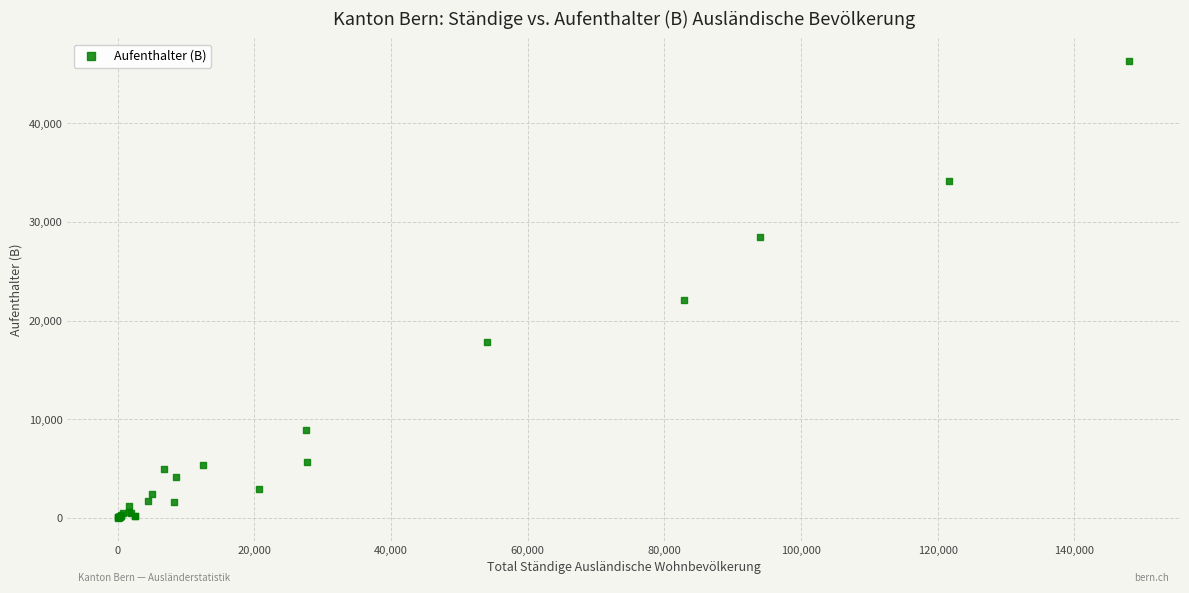

What Y value in the scatter plot is closest to 23151?

22067